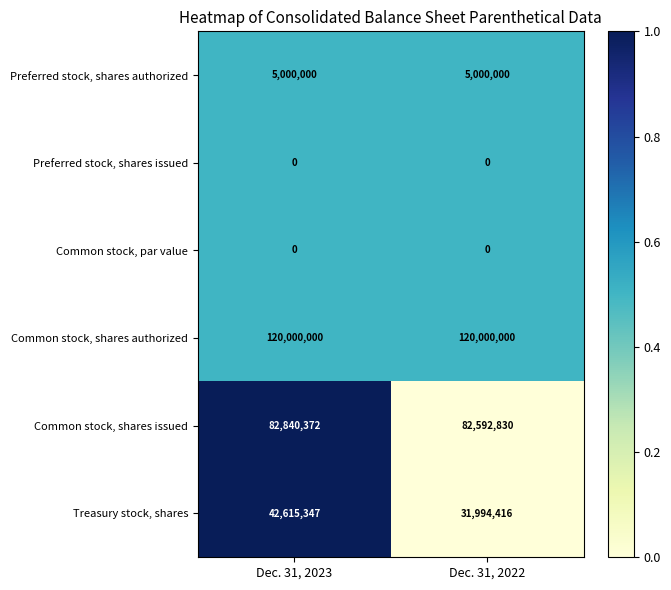

List the labels in order of Common stock, shares issued value, largest first.

Dec. 31, 2023, Dec. 31, 2022